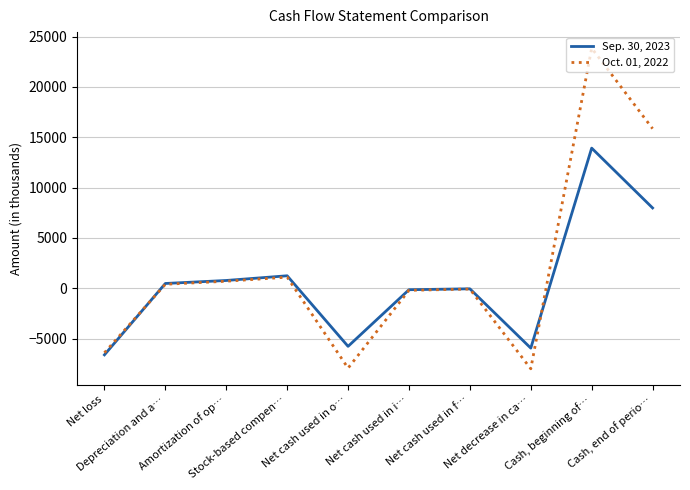

At how many categories does at least one series exceed 20078?

1